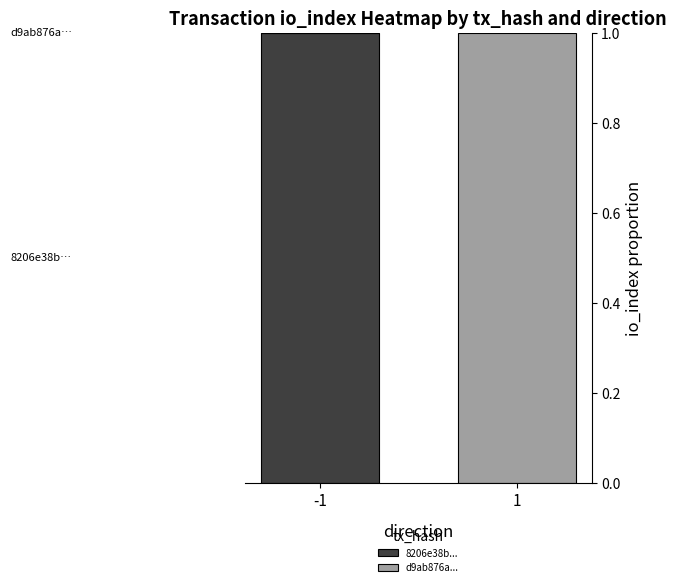

How many distinct data groups are displayed?

2